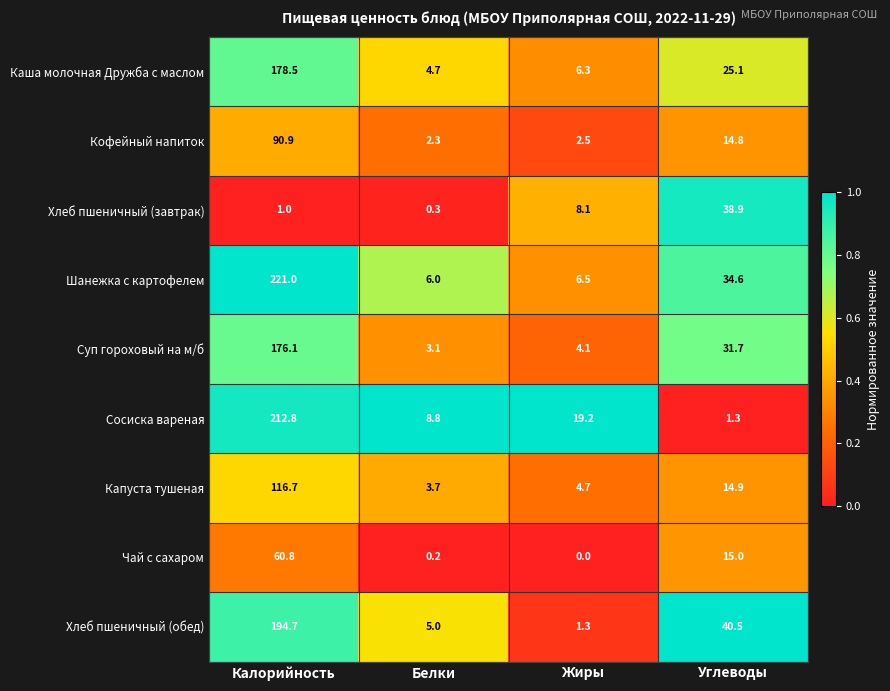

The Шанежка с картофелем series shows 34.6 at Углеводы. True or false?

True